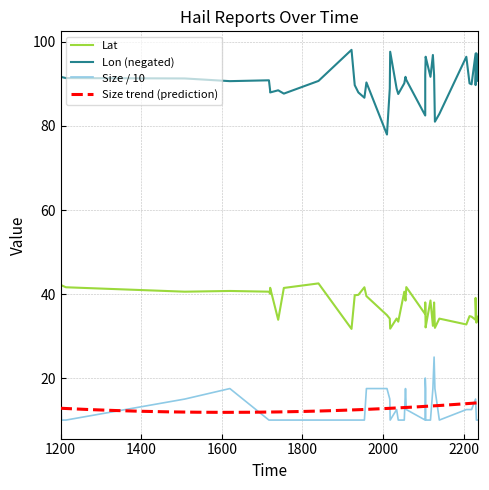

What is the highest value of the Size trend (prediction) series?

14.1